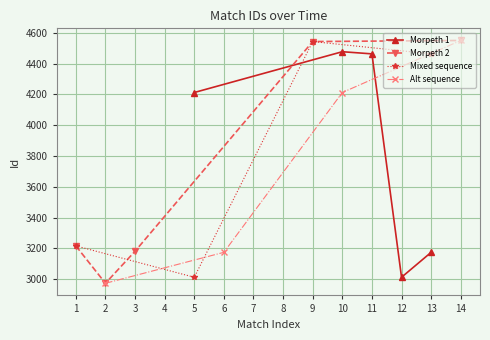

True or false: Morpeth 1 has more than 2 points higher than both neighbors.

False